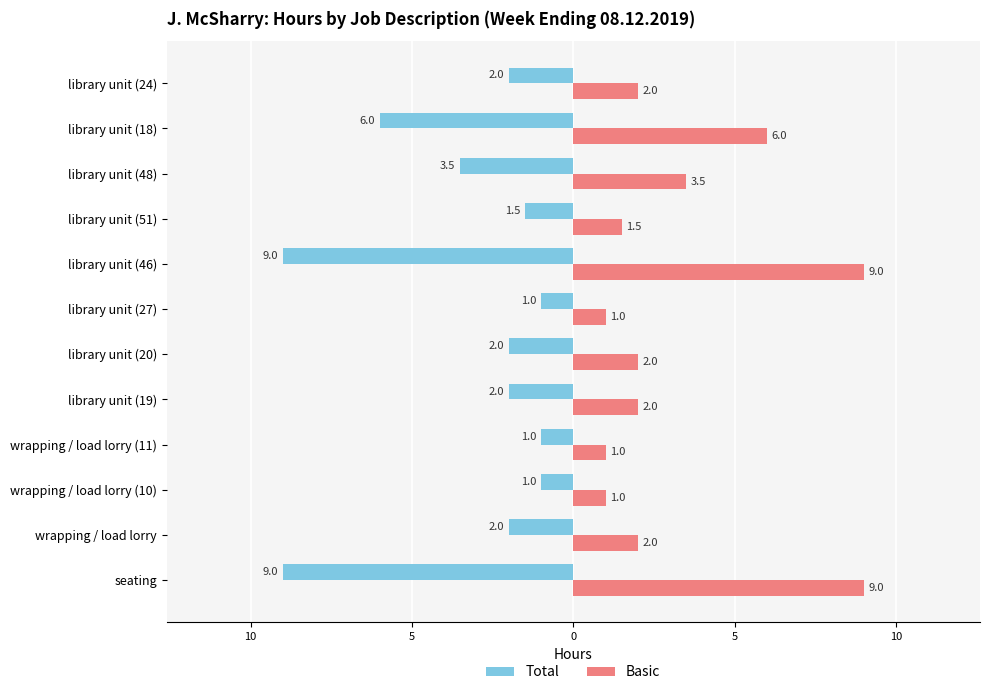

What are all the series names shown in the legend?

Total, Basic